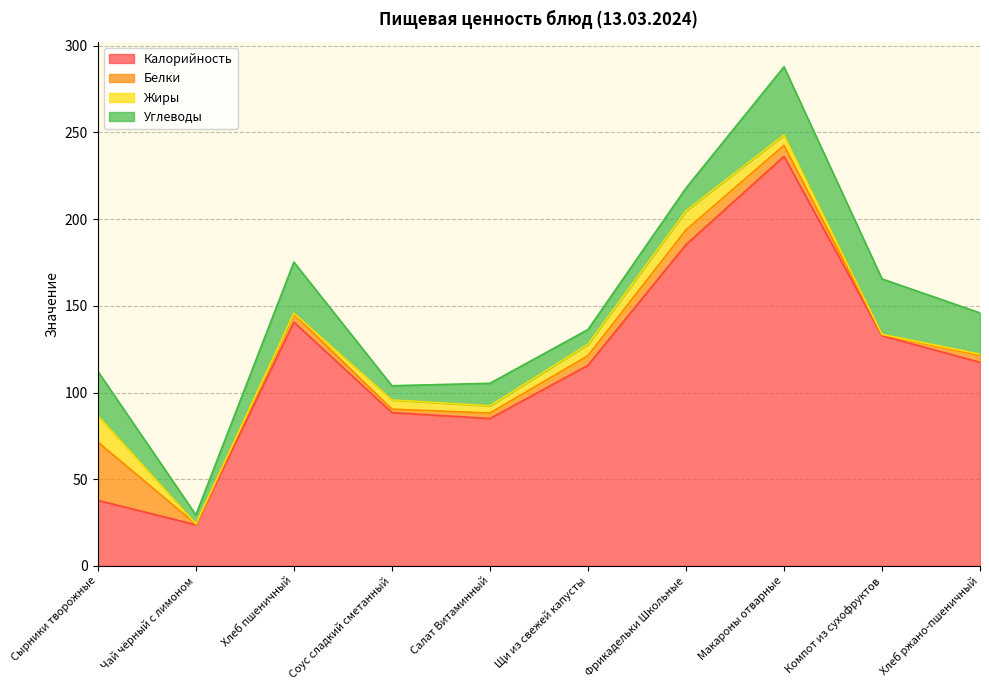

What is the label of the 4th point from the right?

Фрикадельки Школьные